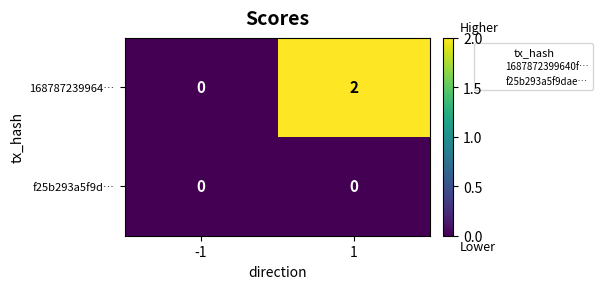

Between -1 and 1, which series saw the biggest shift?

168787239964…